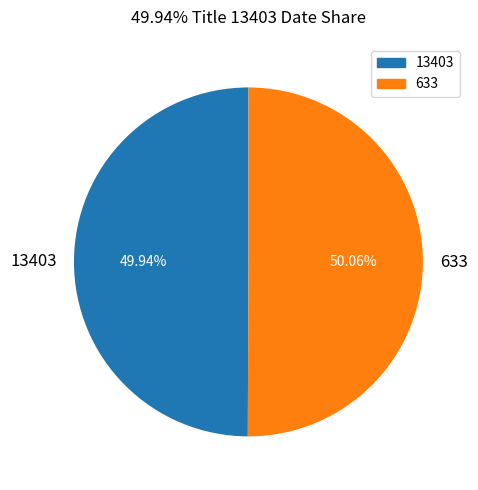

Approximately how many times larger is the value at 13403 compared to 633?

1.0